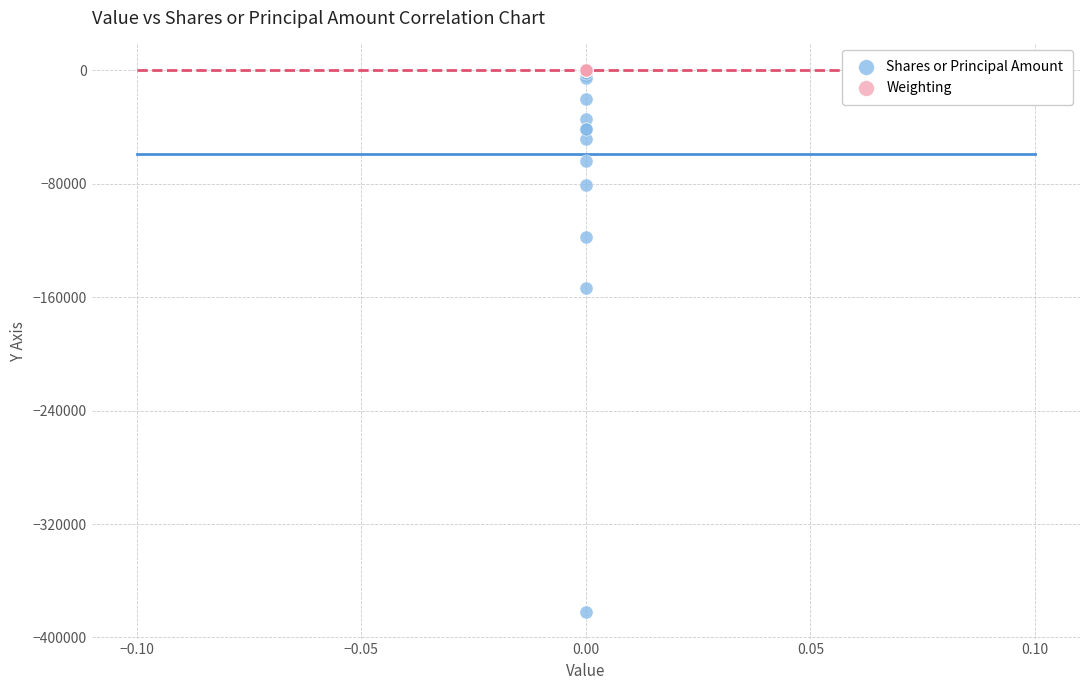

Which series contains the lowest Y value?

Shares or Principal Amount